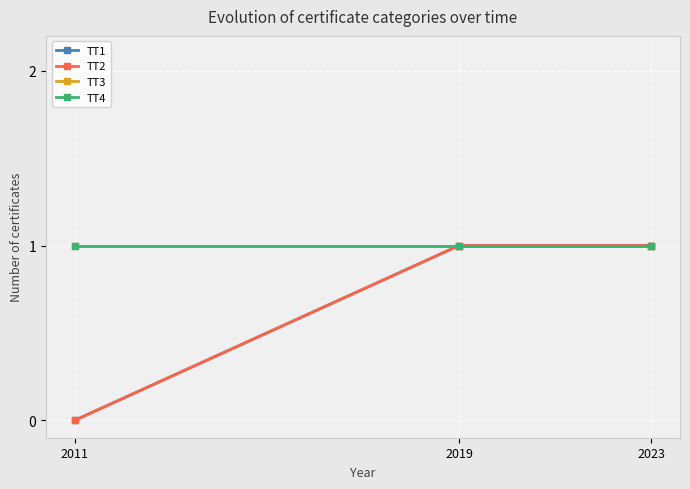

Does the chart have visible grid lines?

Yes